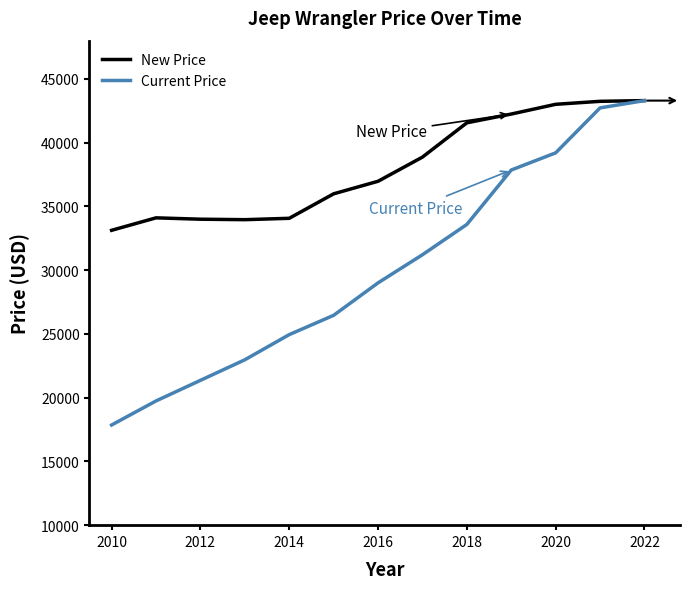

Which series has the widest spread of values?

Current Price